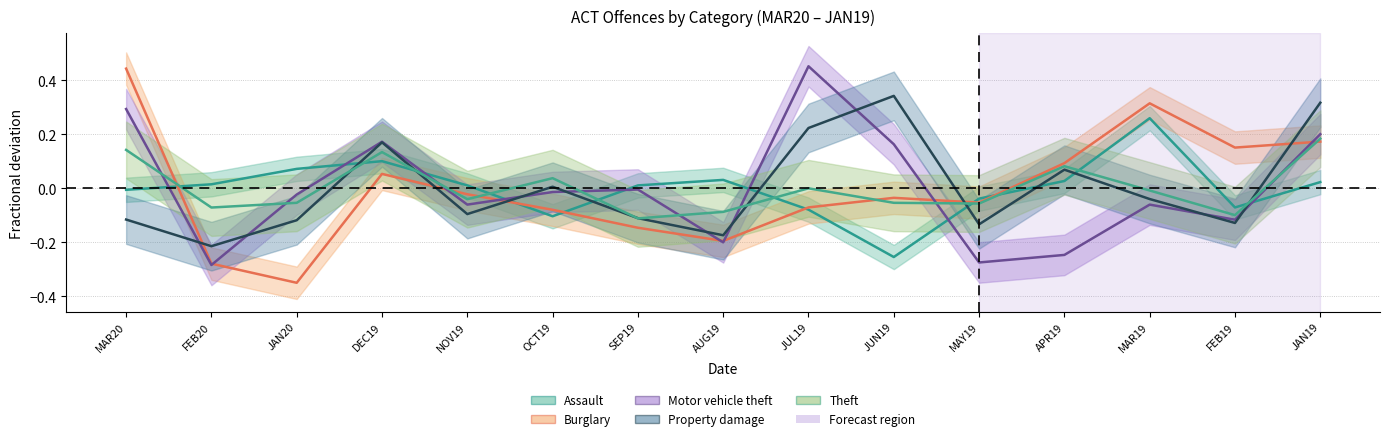

At how many categories does at least one series exceed 0?

14